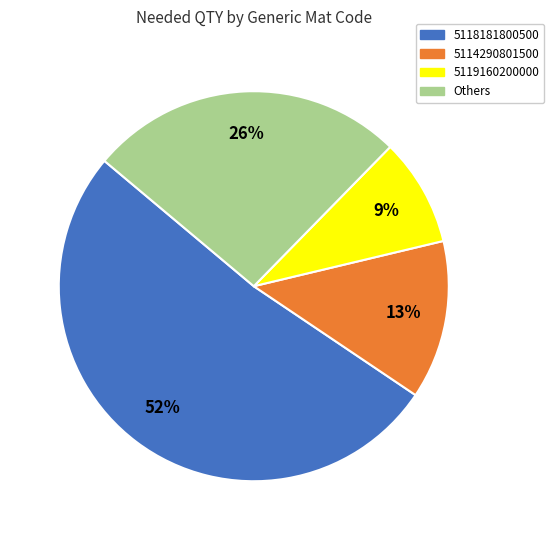

To the nearest percent, what is the difference between the largest and smallest slice percentages?

43%